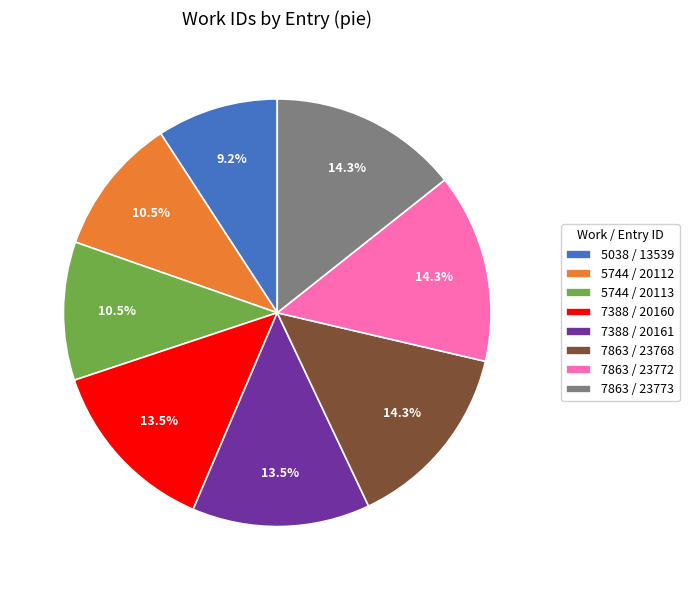

What portion of the pie excludes 7388 / 20161?

86.5%